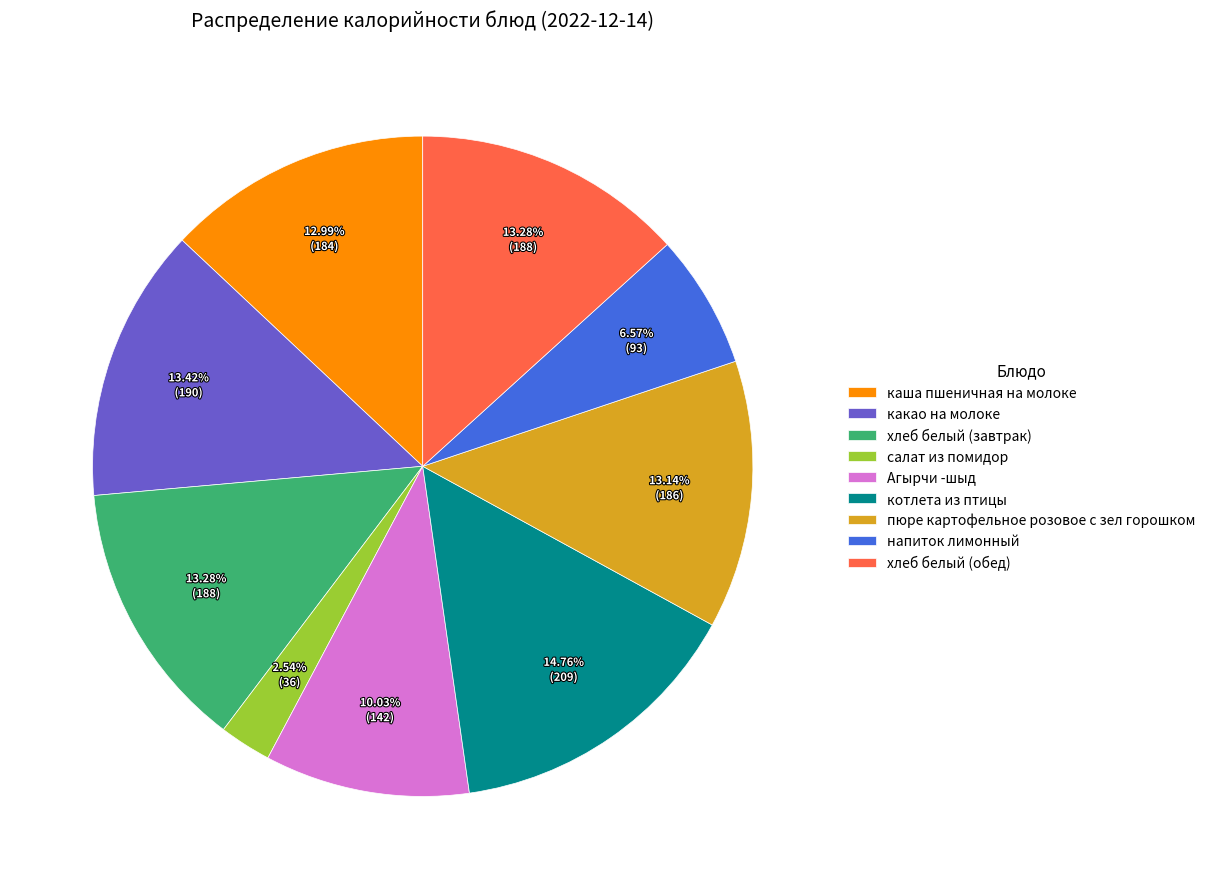

What is the smallest slice in the pie chart?

салат из помидор